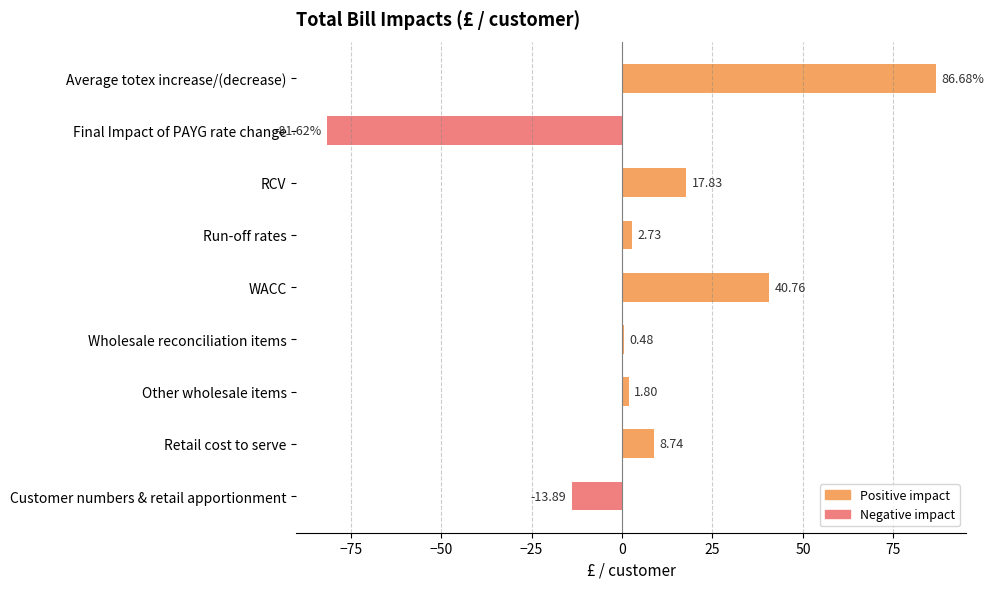

What is the average value?

7.1